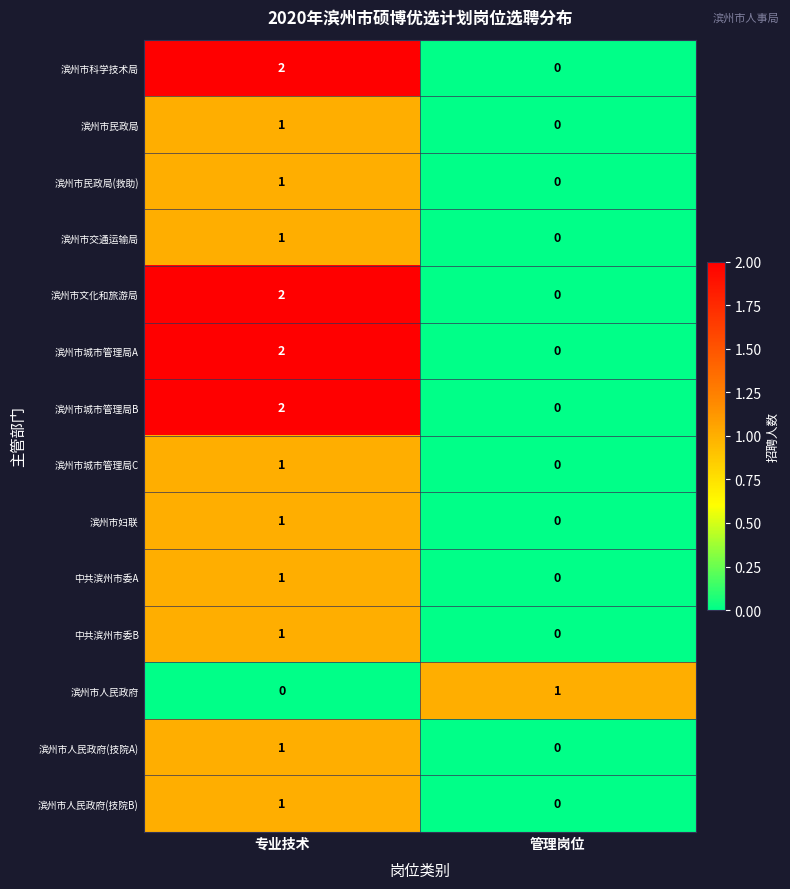

The value of 滨州市人民政府 at 管理岗位 is 2. True or false?

False